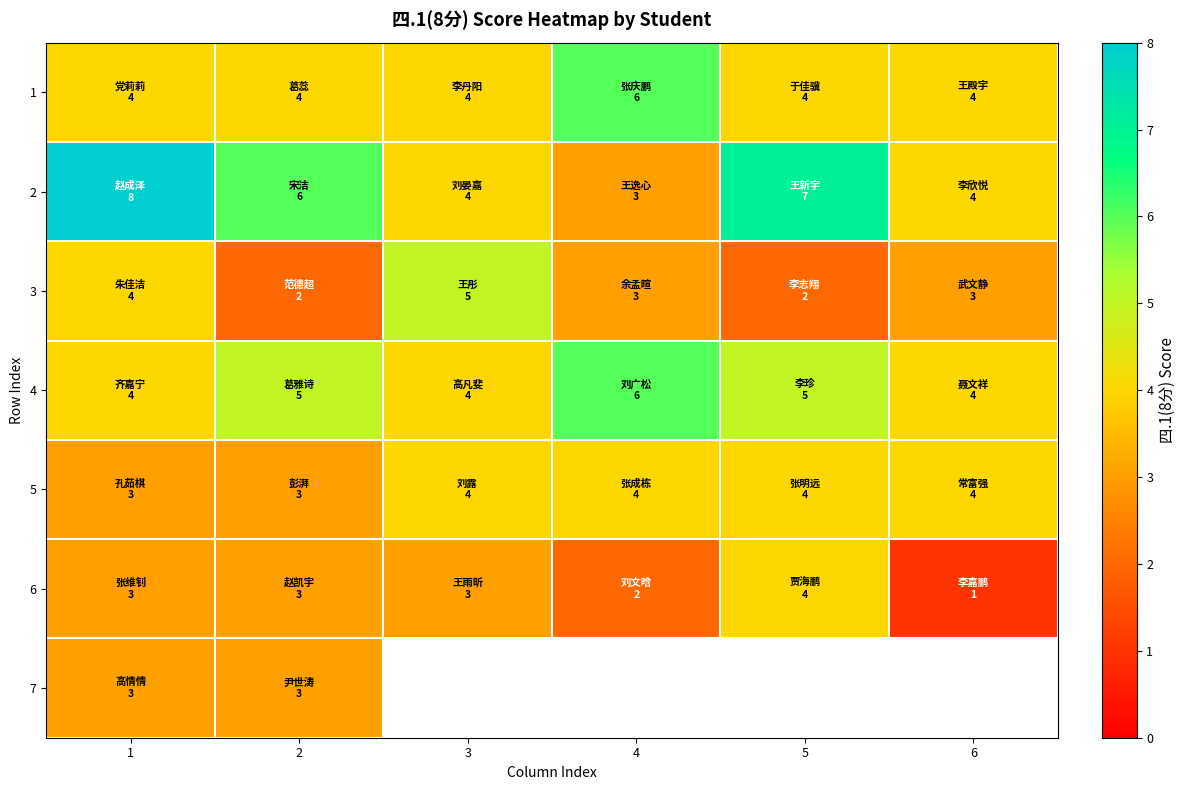

At which category is the sum across all series the highest?

1